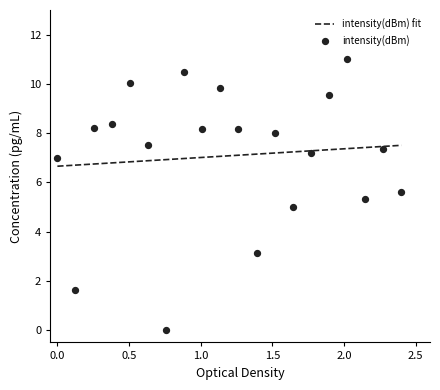

Between 24 and 12, which is larger?

24